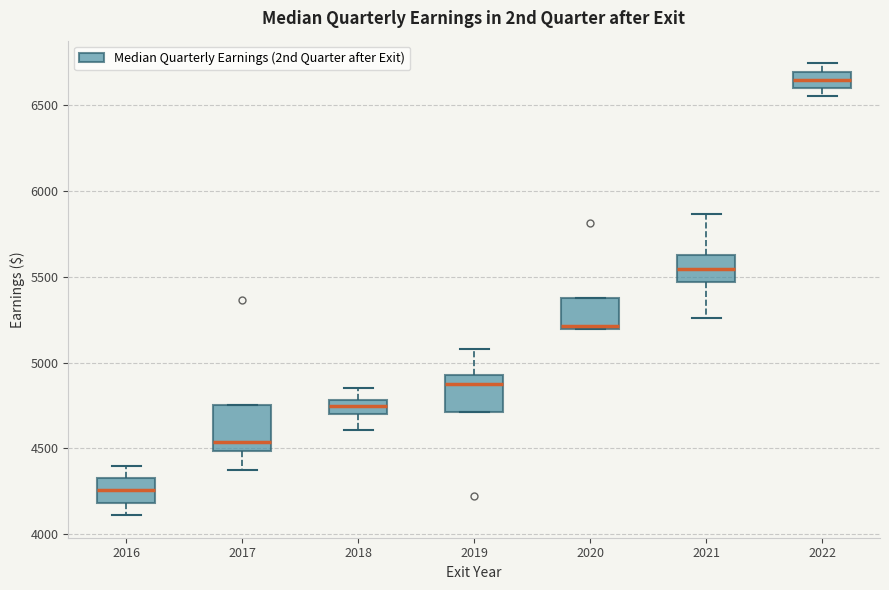

Reading left to right, transcribe this box plot: for each box, give where its median line is, the range the box spans, and where its two whiskers end, as read against the y-axis. The values are not printed on the chart, so give them approximately, as read against the axis.

2016: median 4250, box 4200 to 4350, whiskers 4100 to 4400
2017: median 4550, box 4500 to 4750, whiskers 4350 to 4750
2018: median 4750, box 4700 to 4800, whiskers 4600 to 4850
2019: median 4850, box 4700 to 4950, whiskers 4700 to 5100
2020: median 5200 (just above the box's lower edge), box 5200 to 5400, whiskers 5200 to 5400
2021: median 5550, box 5450 to 5650, whiskers 5250 to 5850
2022: median 6650, box 6600 to 6700, whiskers 6550 to 6750